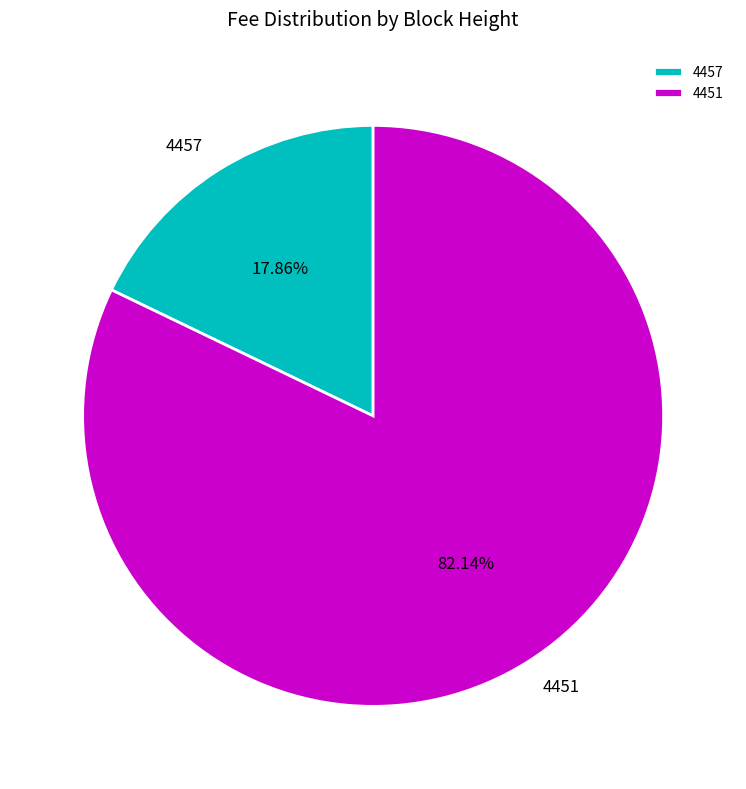

What portion of the pie excludes 4451?

17.9%